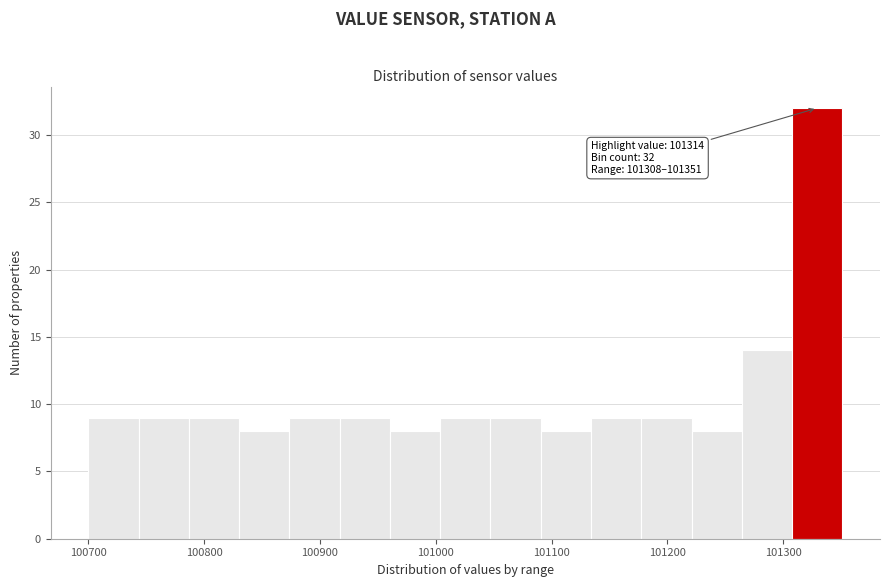

Over which range of the x-axis is the bar tallest?

101310 to 101350